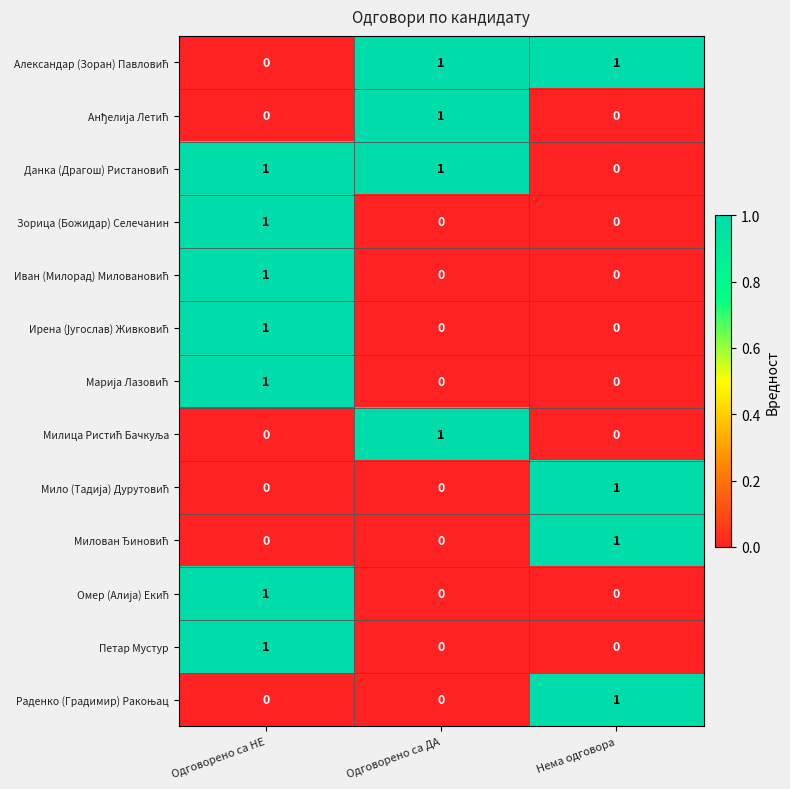

At which category is the sum across all series the highest?

Одговорено са НЕ